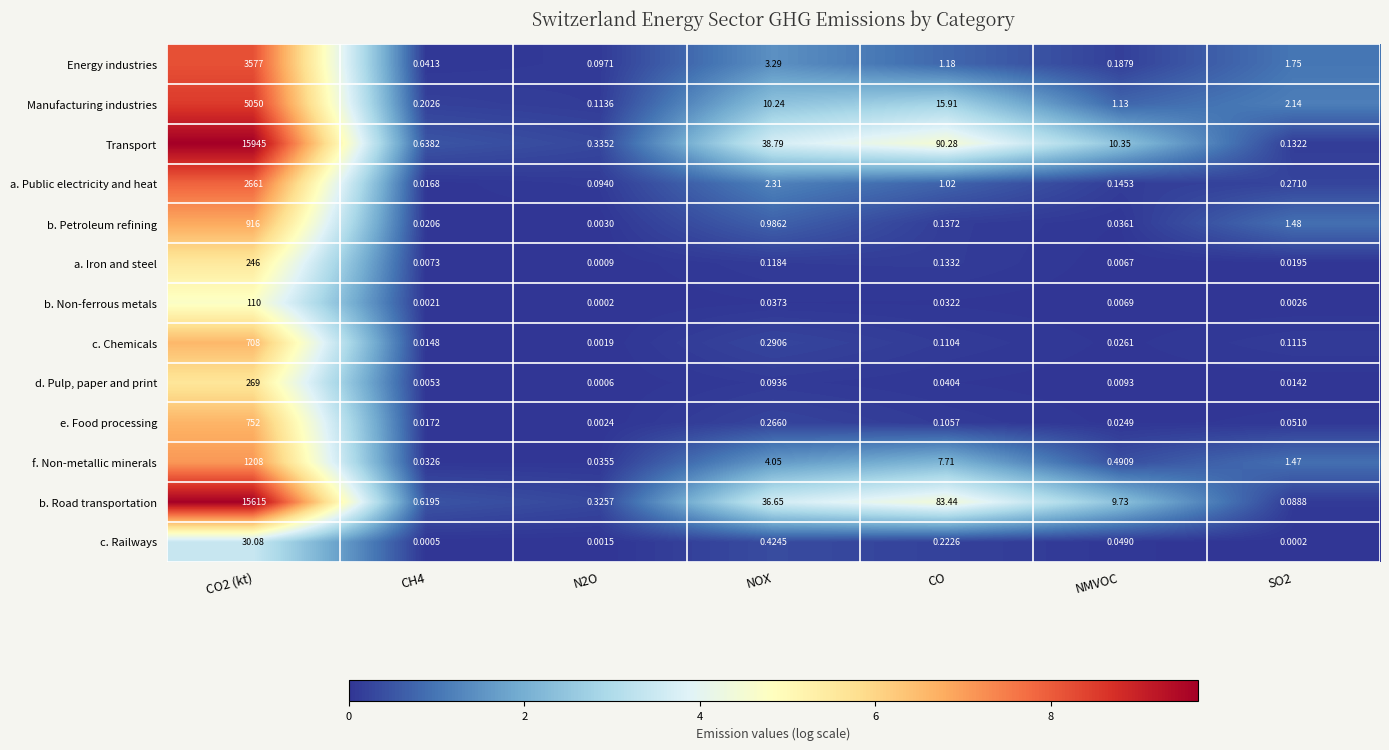

Rank the series by their maximum value, from lowest to highest.

c. Railways, b. Non-ferrous metals, a. Iron and steel, d. Pulp, paper and print, c. Chemicals, e. Food processing, b. Petroleum refining, f. Non-metallic minerals, a. Public electricity and heat, Energy industries, Manufacturing industries, b. Road transportation, Transport